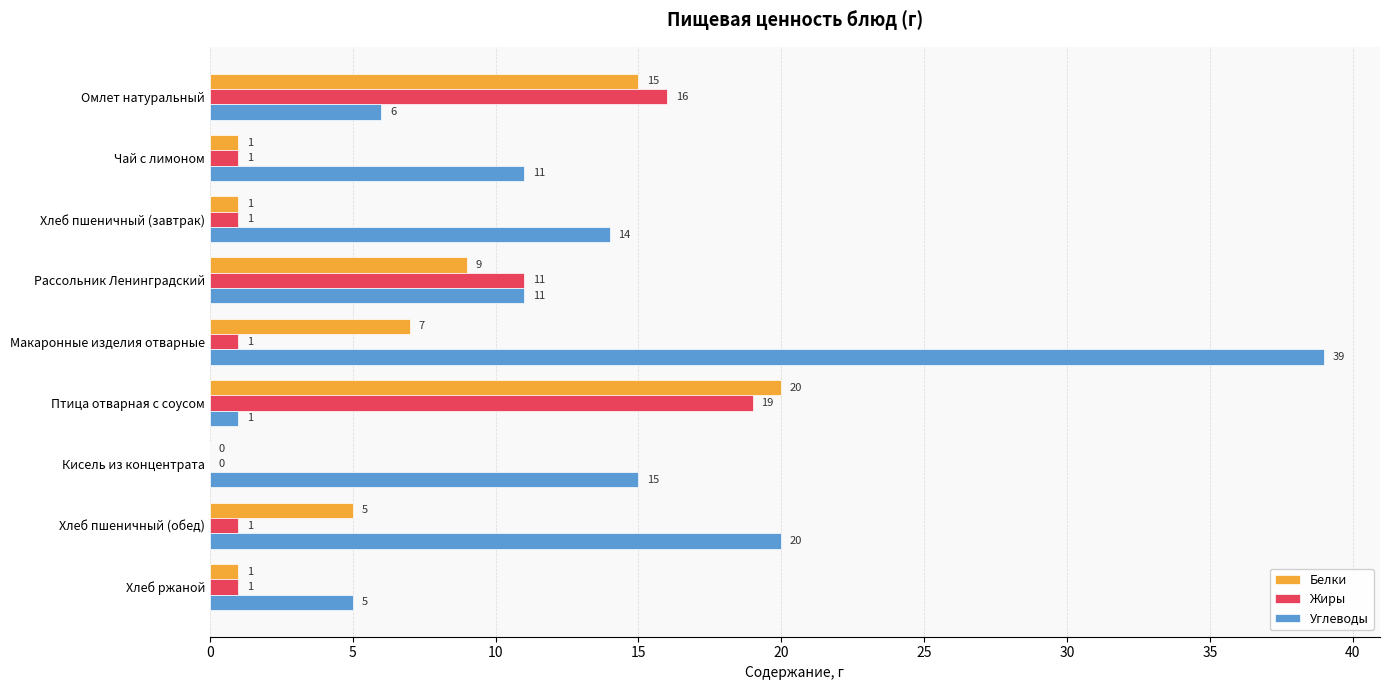

Is the value of Жиры at Кисель из концентрата greater than the value of Белки at Омлет натуральный?

No